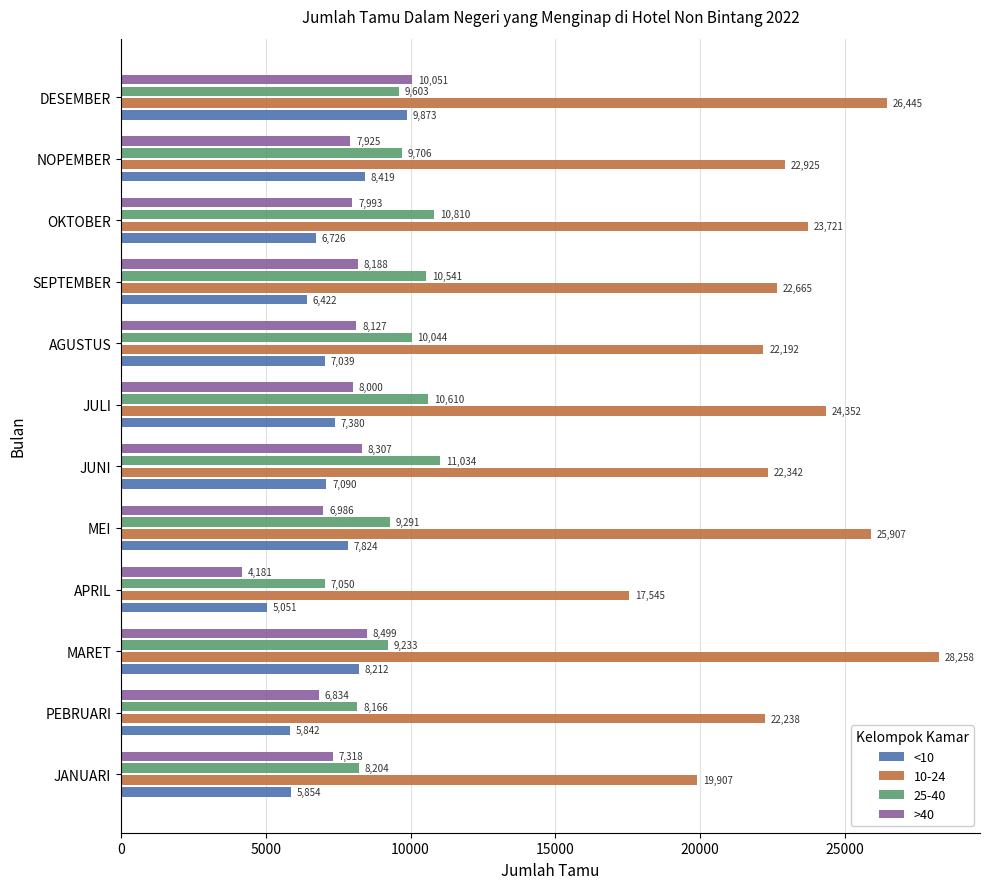

Which series has the largest total across all categories?

10-24